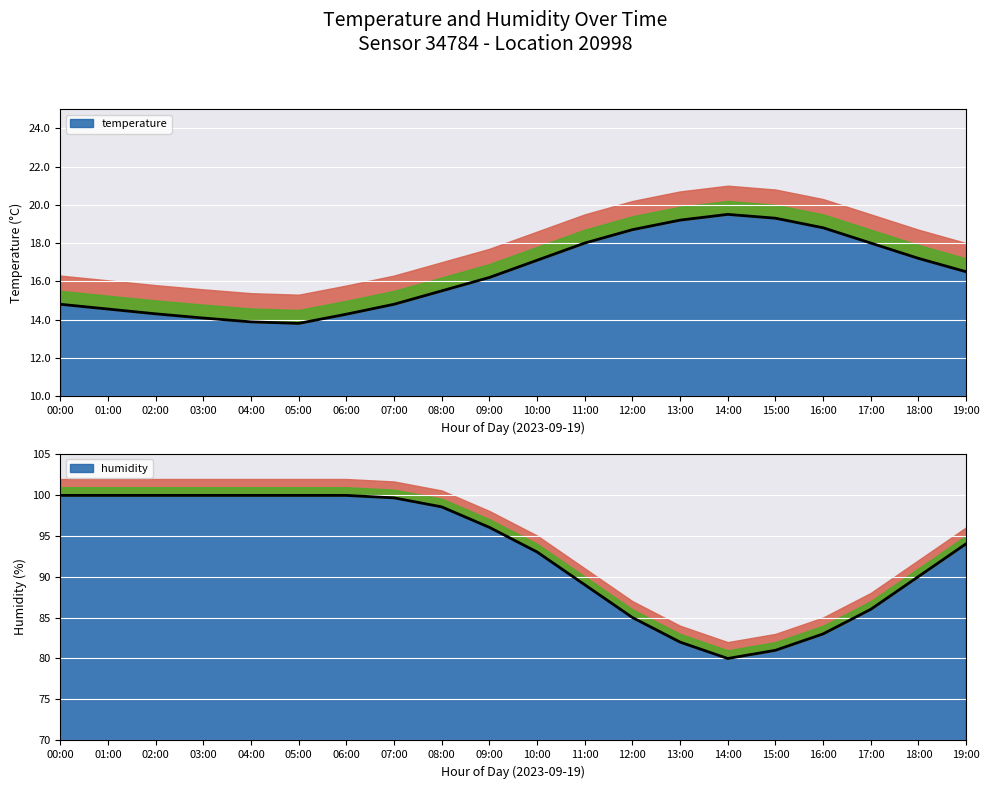

Which label corresponds to the smallest value in the chart?

05:00